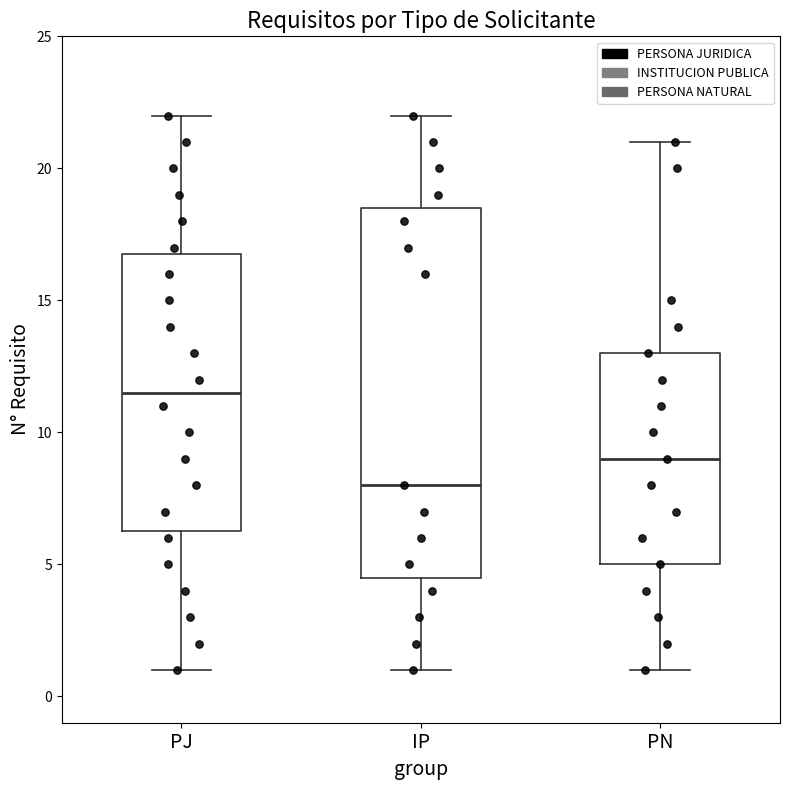

Which box's median line is the highest?

PJ